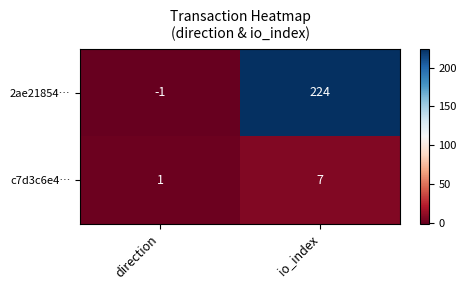

List the labels in order of c7d3c6e4… value, smallest first.

direction, io_index